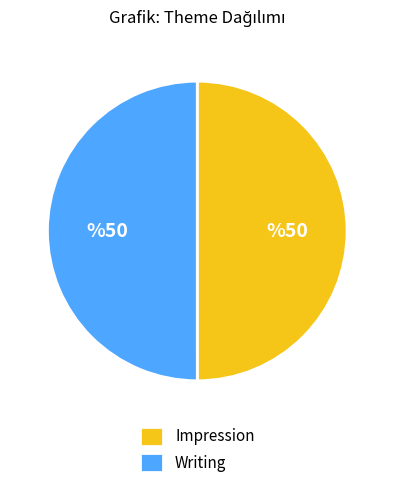

True or false: Impression accounts for 50% of the total.

True